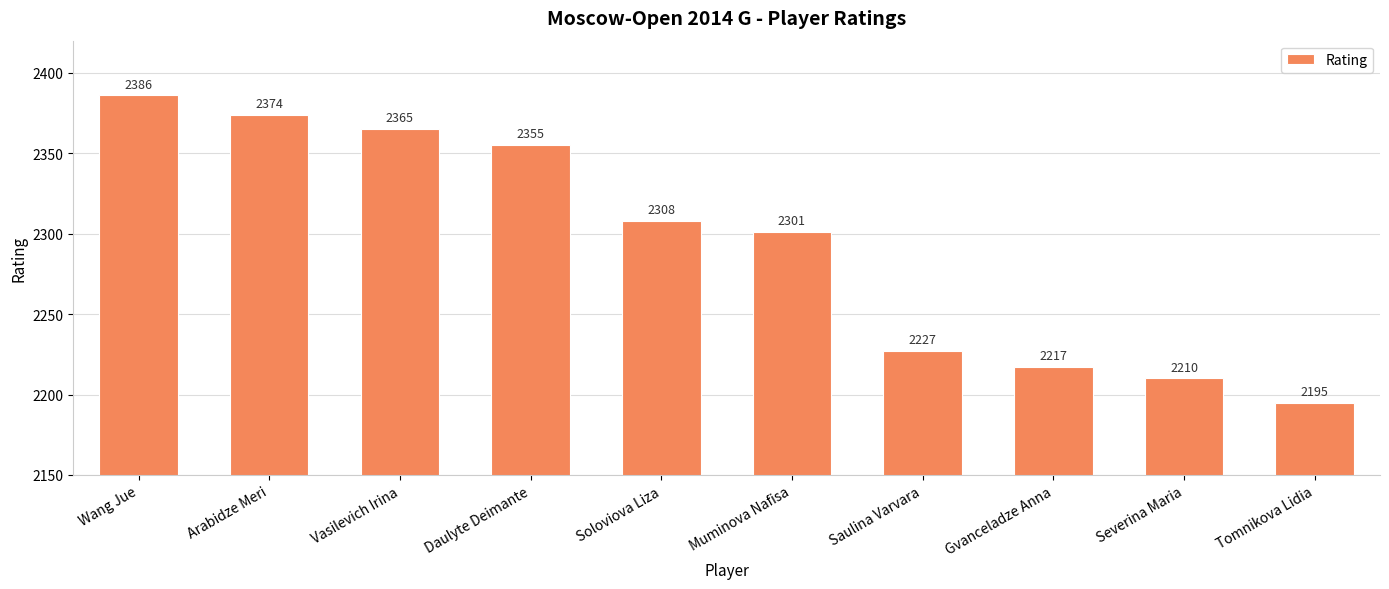

What is the maximum value shown in the chart?

2386